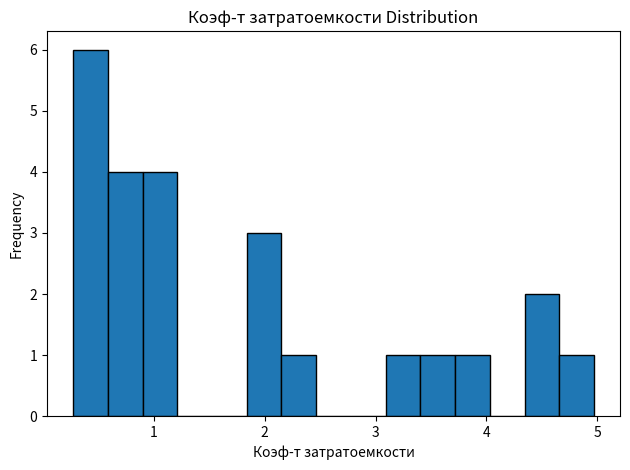

Read against the x-axis, roughly where is the centre of the tallest bar?

0.4